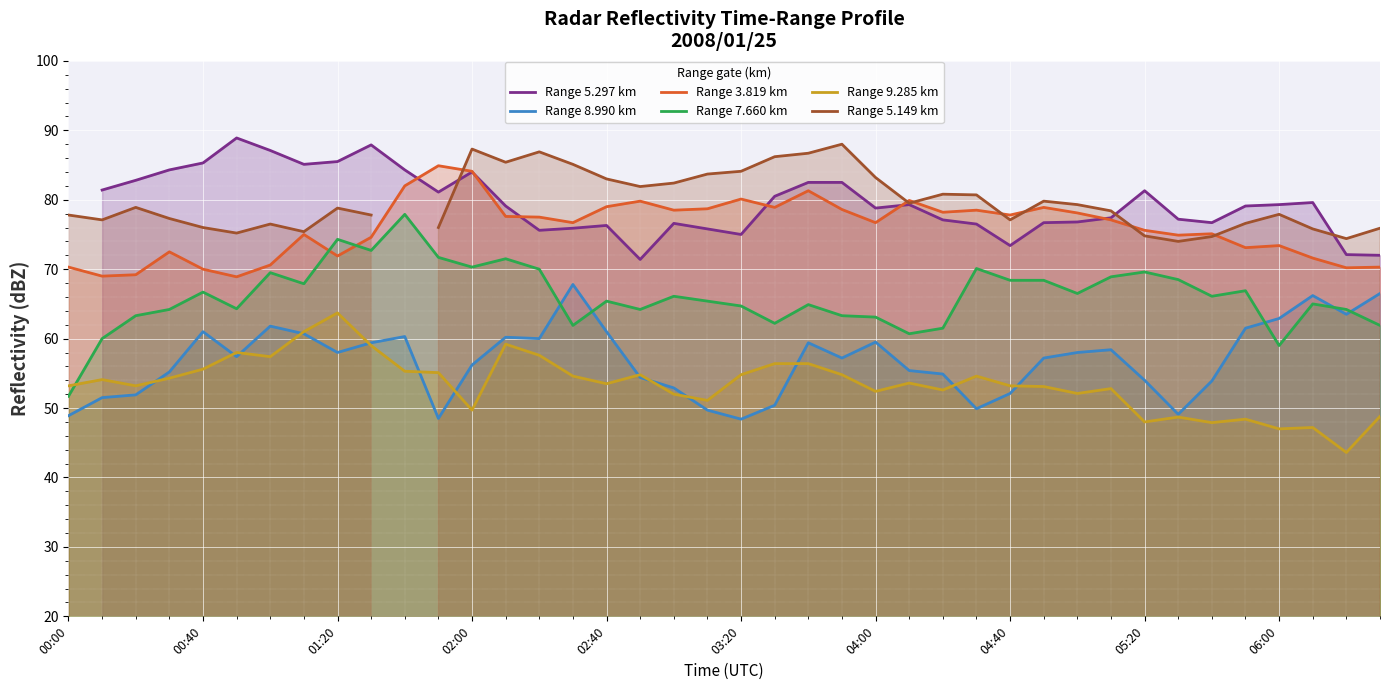

What position from the right is 35?

5